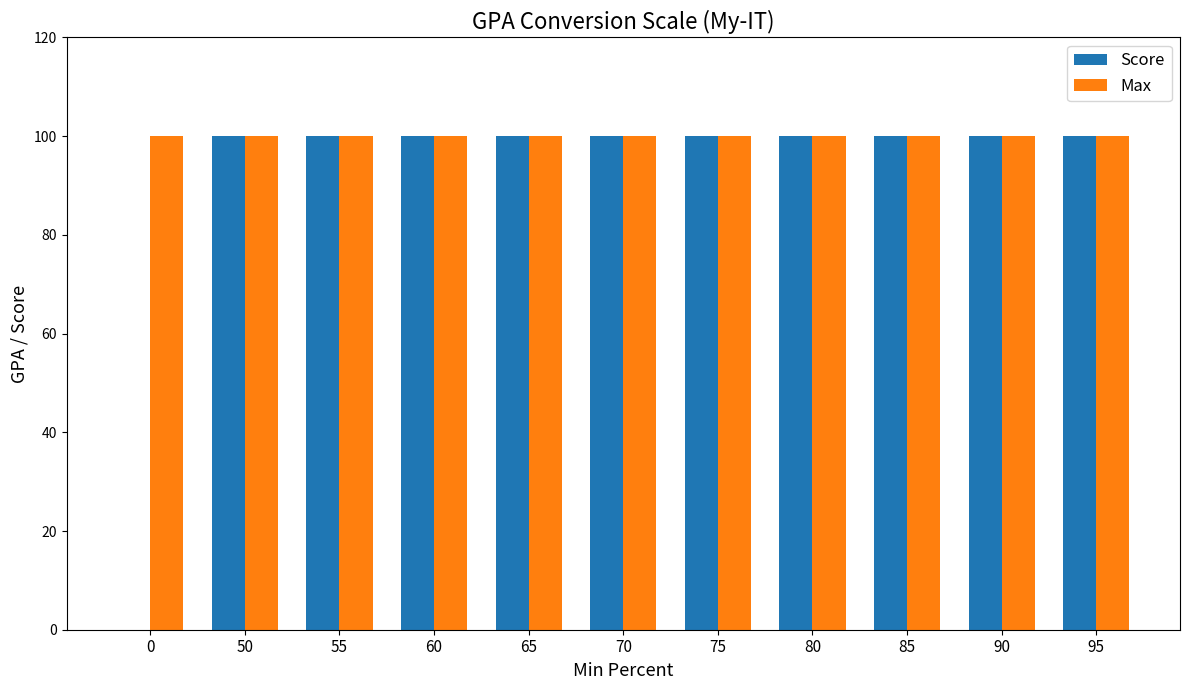

Reading left to right, what are all the values shown in this chart?

Score: 0=0	50=100	55=100	60=100	65=100	70=100	75=100	80=100	85=100	90=100	95=100
Max: 0=100	50=100	55=100	60=100	65=100	70=100	75=100	80=100	85=100	90=100	95=100